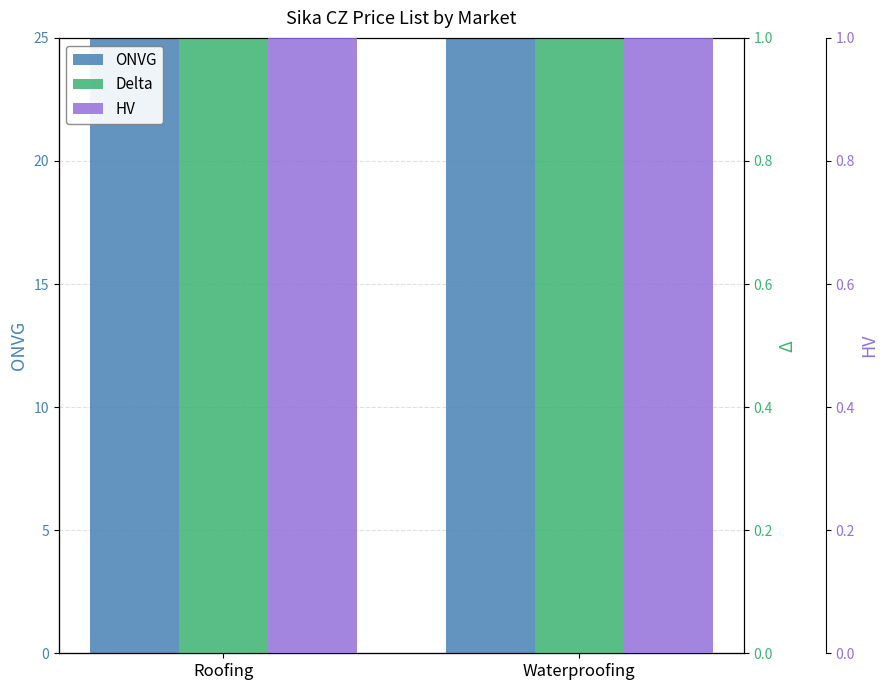

What is the greatest value displayed?

222.9